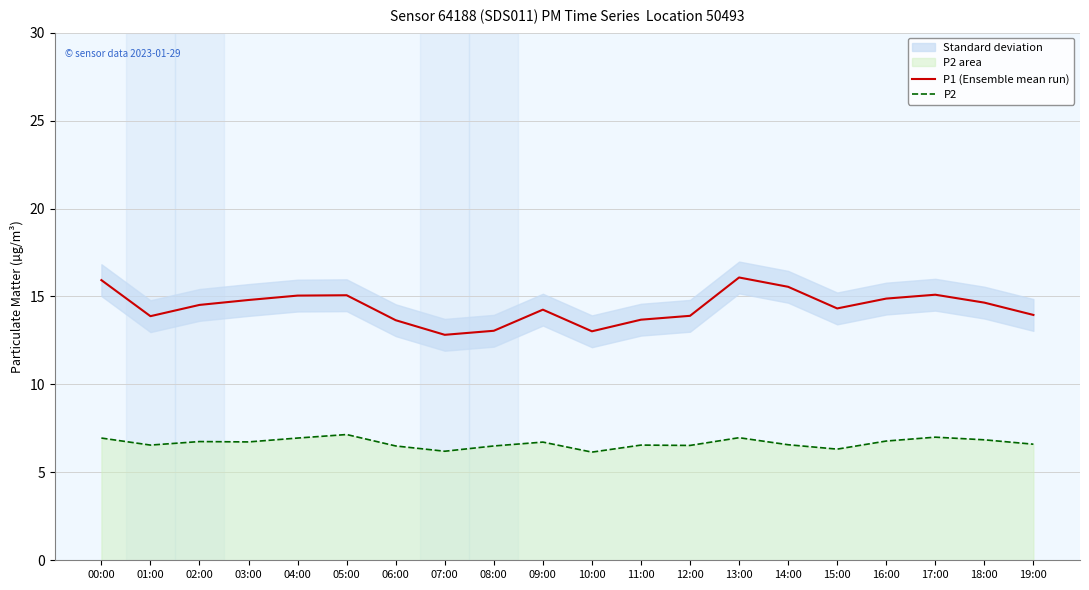

At which category is the sum across all series the highest?

13:00